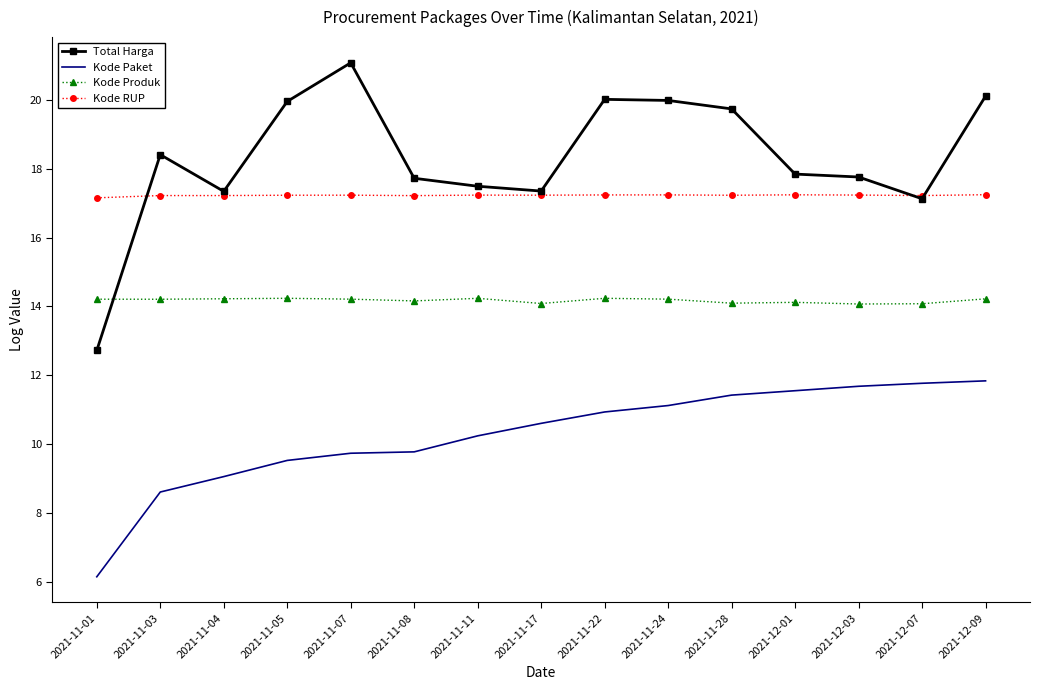

True or false: Kode Paket and Kode Produk cross at least once.

False